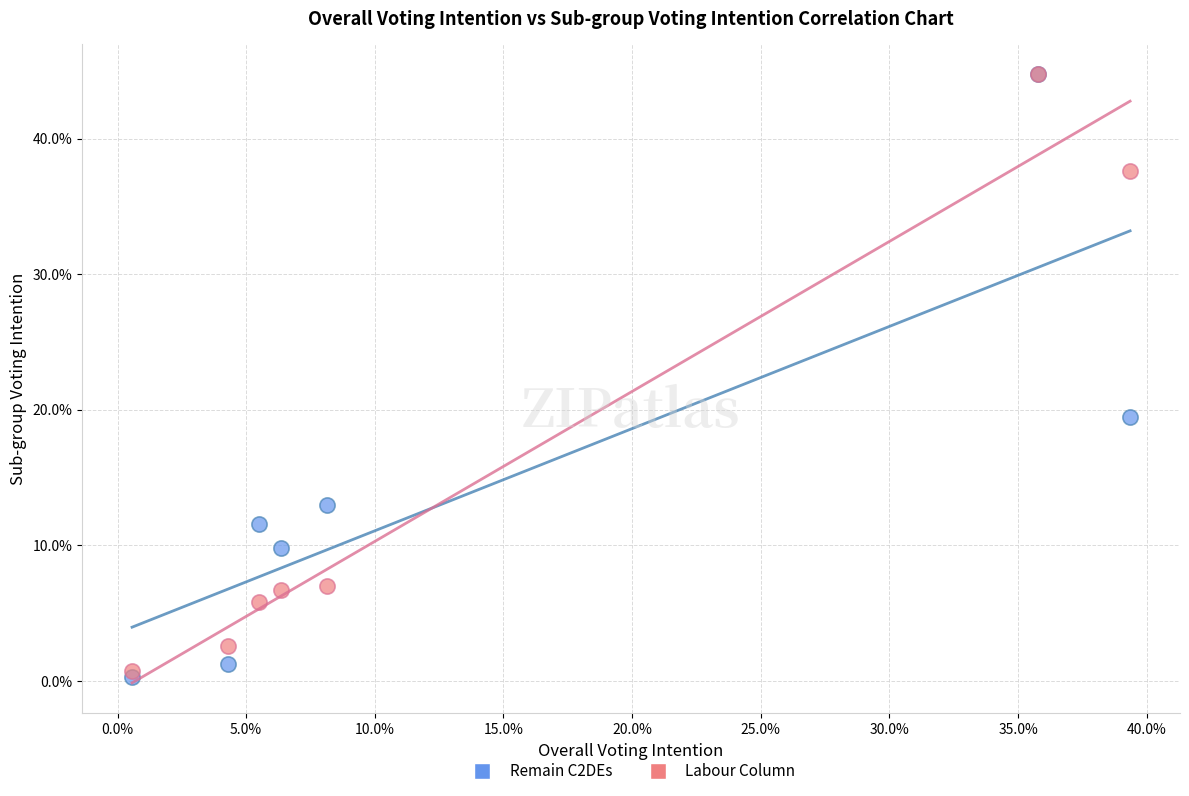

Which series reaches the minimum Y coordinate?

Remain C2DEs